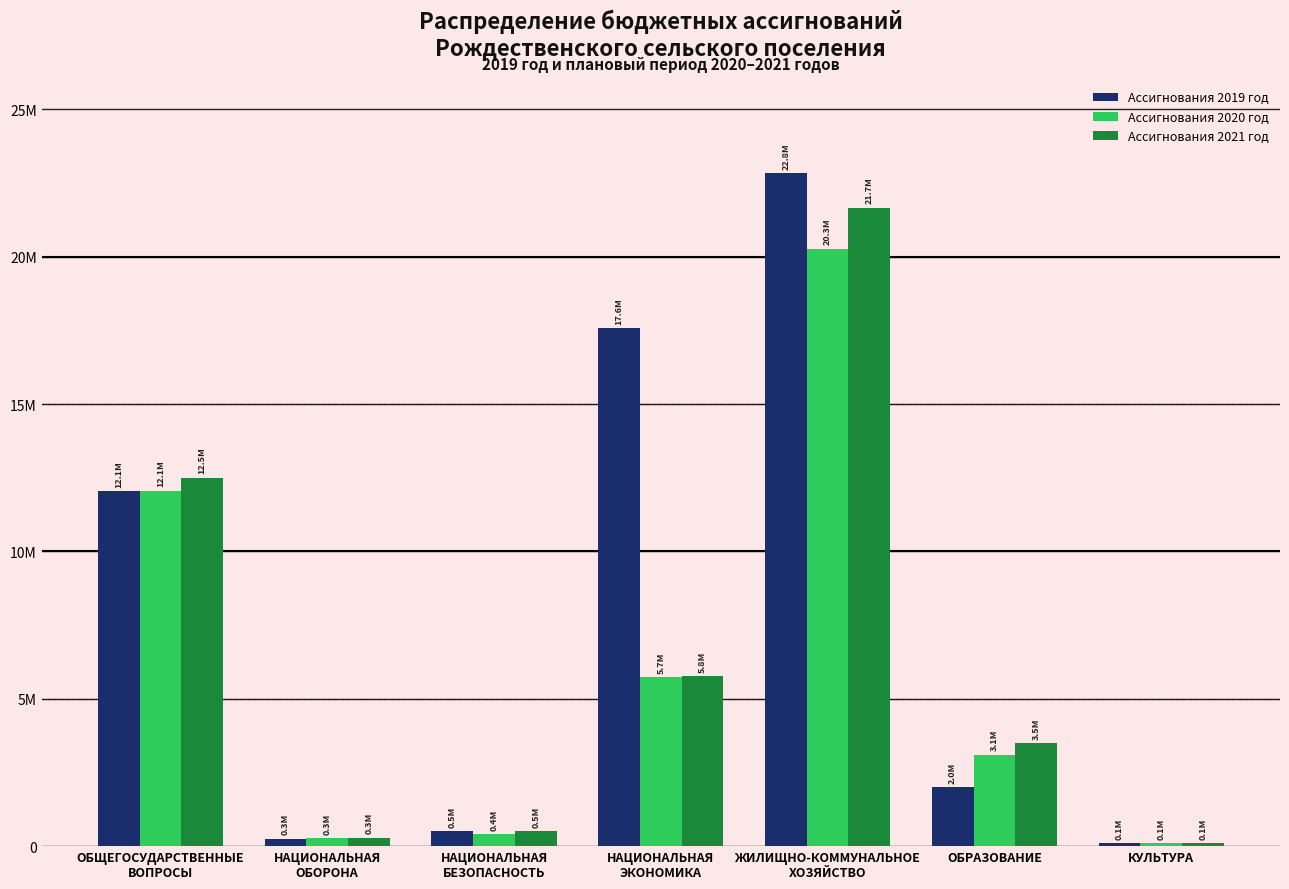

Which label corresponds to the smallest value in the chart?

КУЛЬТУРА